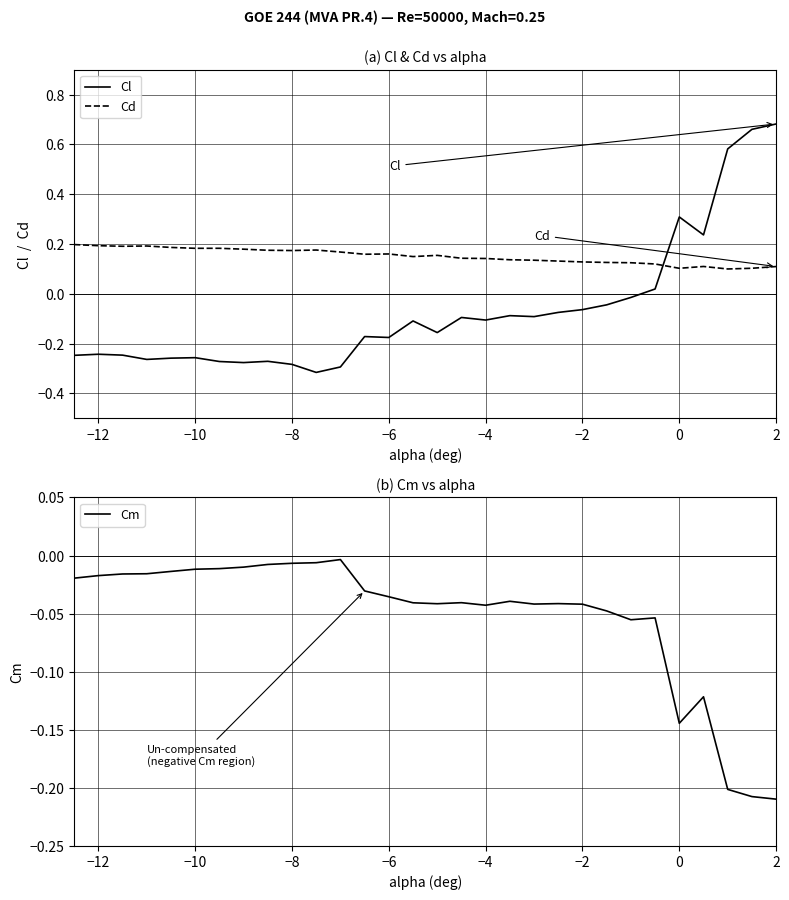

Does the chart display data point markers on the line(s)?

No